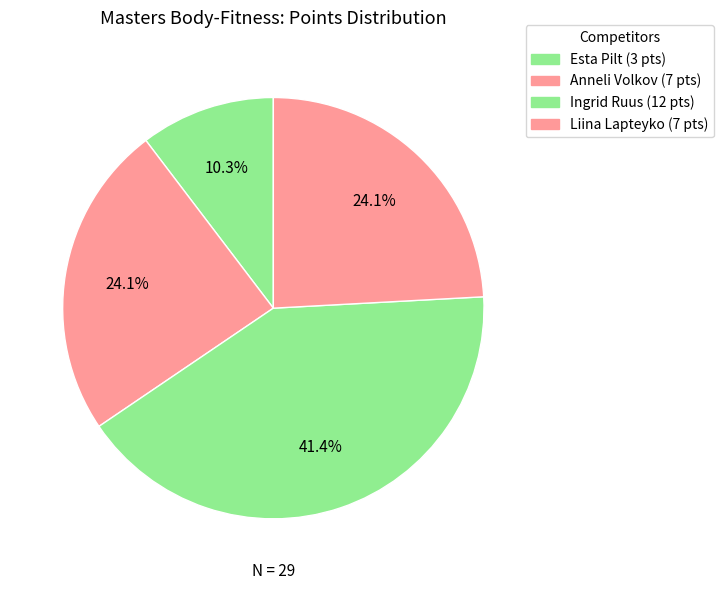

Which slice is the largest?

Ingrid Ruus